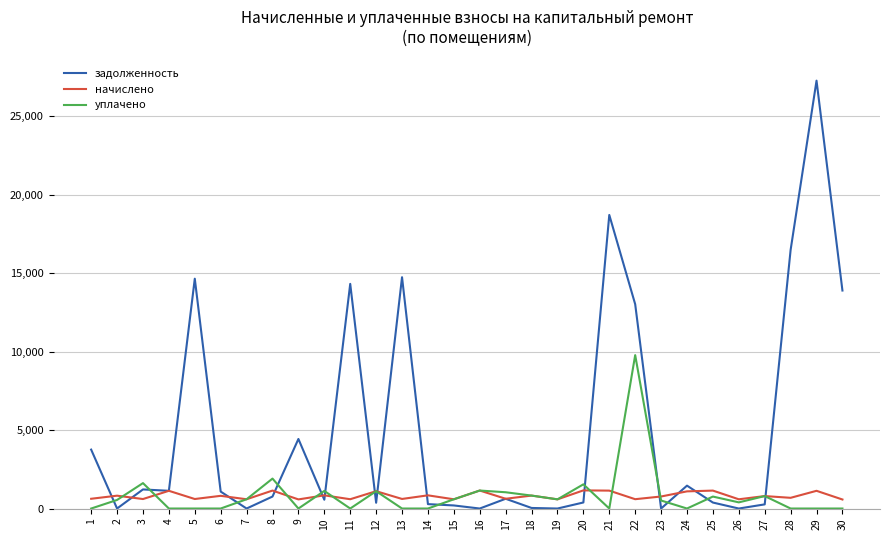

Which series has the widest spread of values?

задолженность